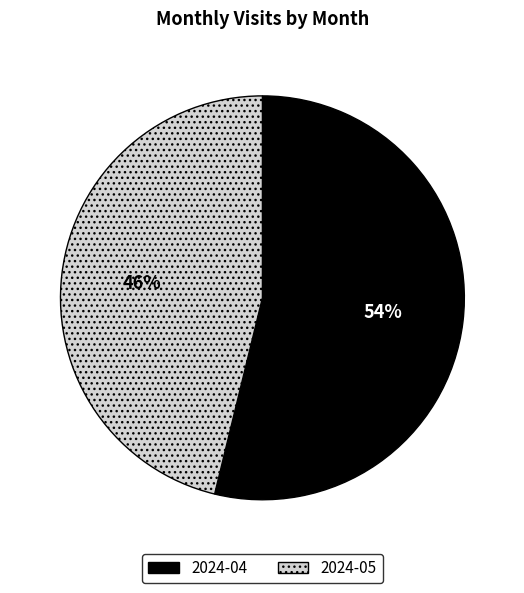

Rank the categories by value from lowest to highest.

2024-05, 2024-04